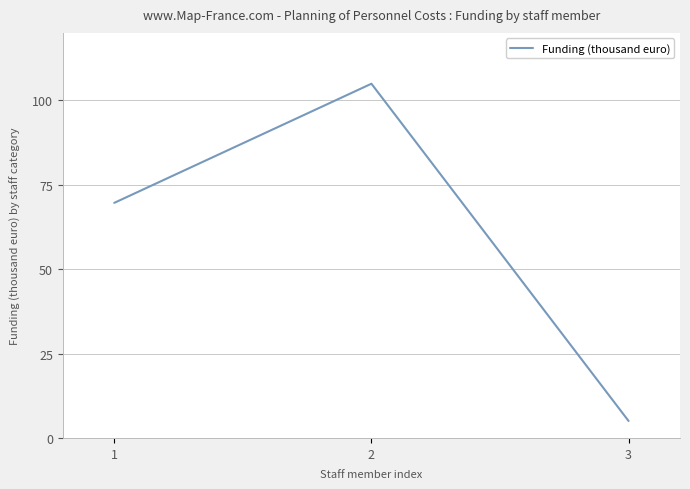

Does the chart have visible grid lines?

Yes